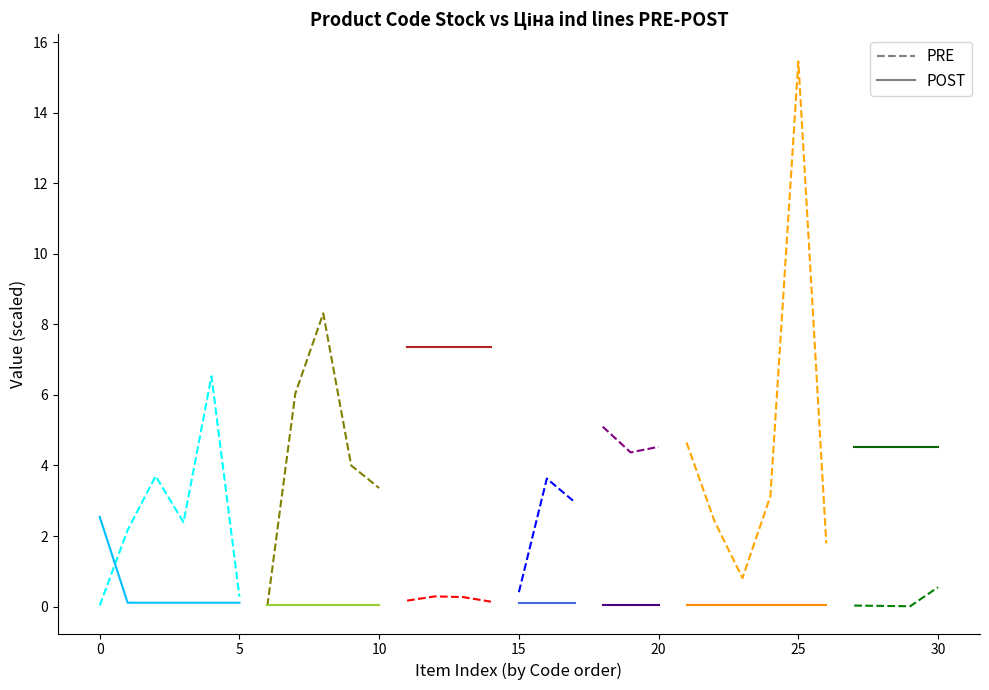

Which series ends up on top after the final intersection of POST and PRE?

PRE